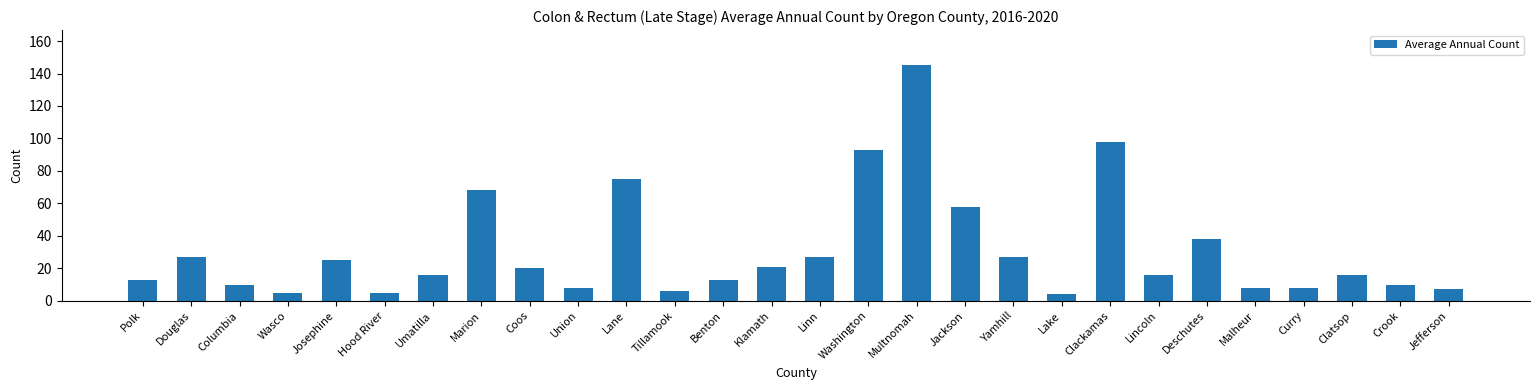

Which has a higher value, Jefferson or Polk?

Polk